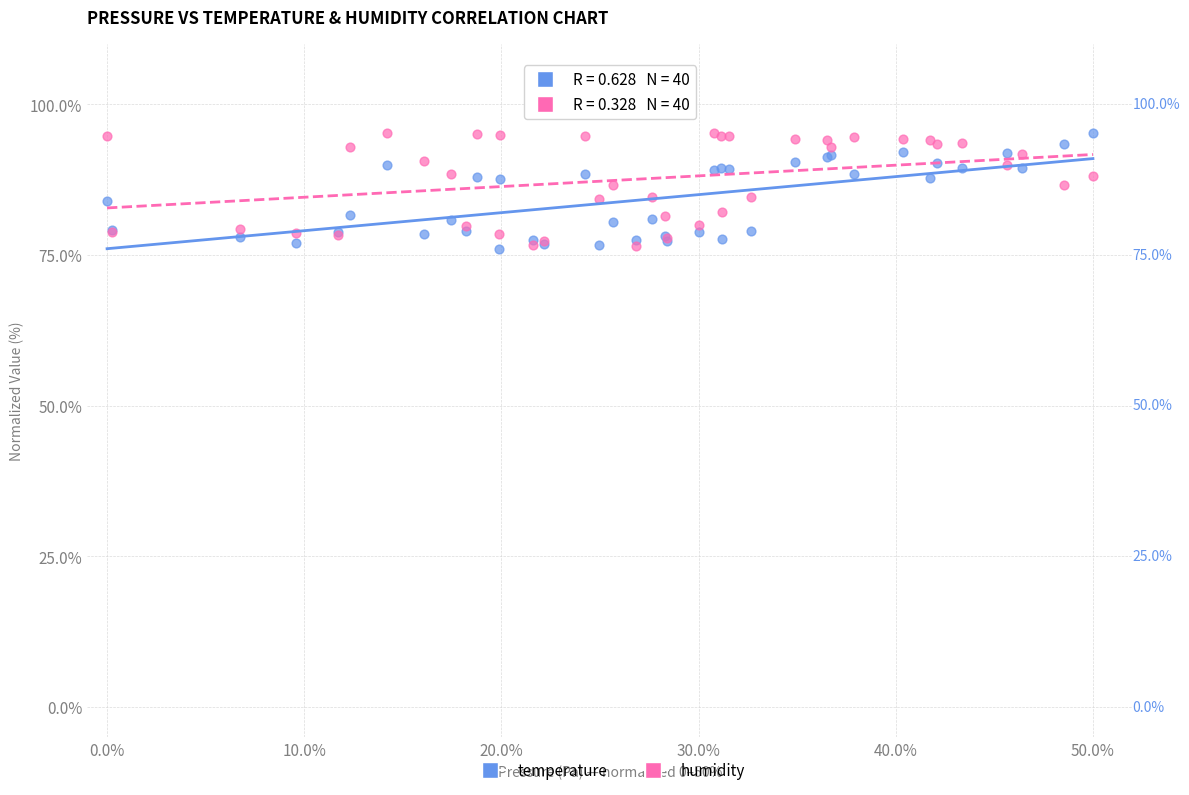

What are all the series names shown in the legend?

temperature, humidity